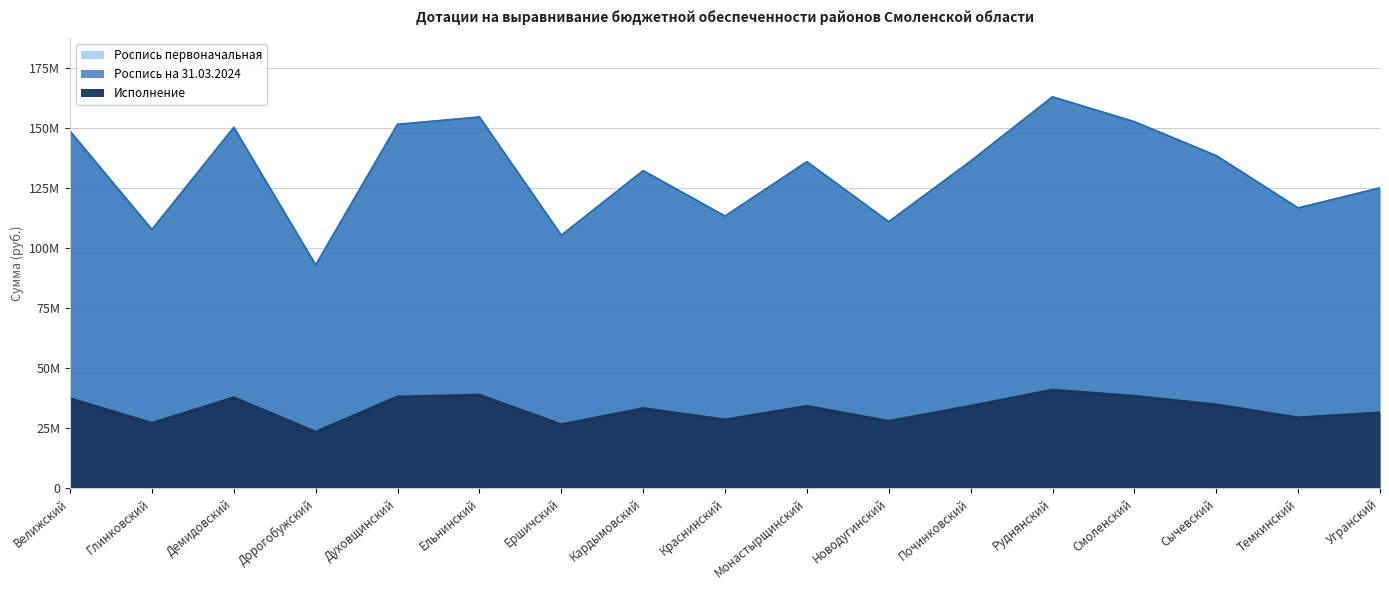

Reading right to left, what are all the values shown in this chart?

Роспись первоначальная: 125124000	116751000	138554000	152711000	163058000	136270000	110992000	136020000	113350000	132304000	105320000	154666000	151603000	92916000	150316000	107712000	148699000
Роспись на 31.03.2024: 125124000	116751000	138554000	152711000	163058000	136270000	110992000	136020000	113350000	132304000	105320000	154666000	151603000	92916000	150316000	107712000	148699000
Исполнение: 31281000	29187900	34638600	38177700	40764600	34067400	27747900	34005000	28337400	33075900	26330100	38666400	37900800	23229000	37578900	26928000	37174800